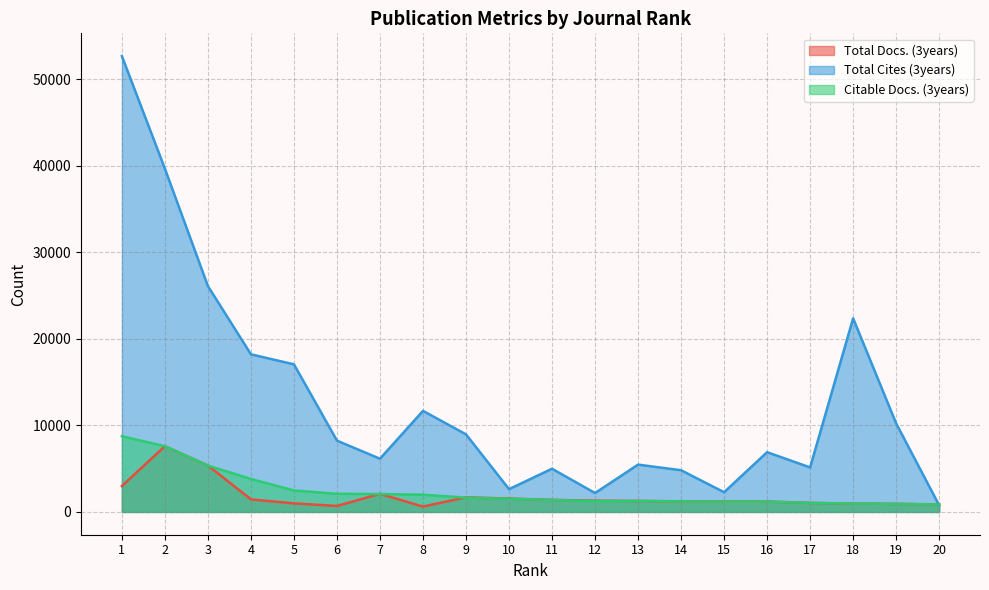

True or false: Total Cites (3years) and Citable Docs. (3years) intersect in this chart.

True